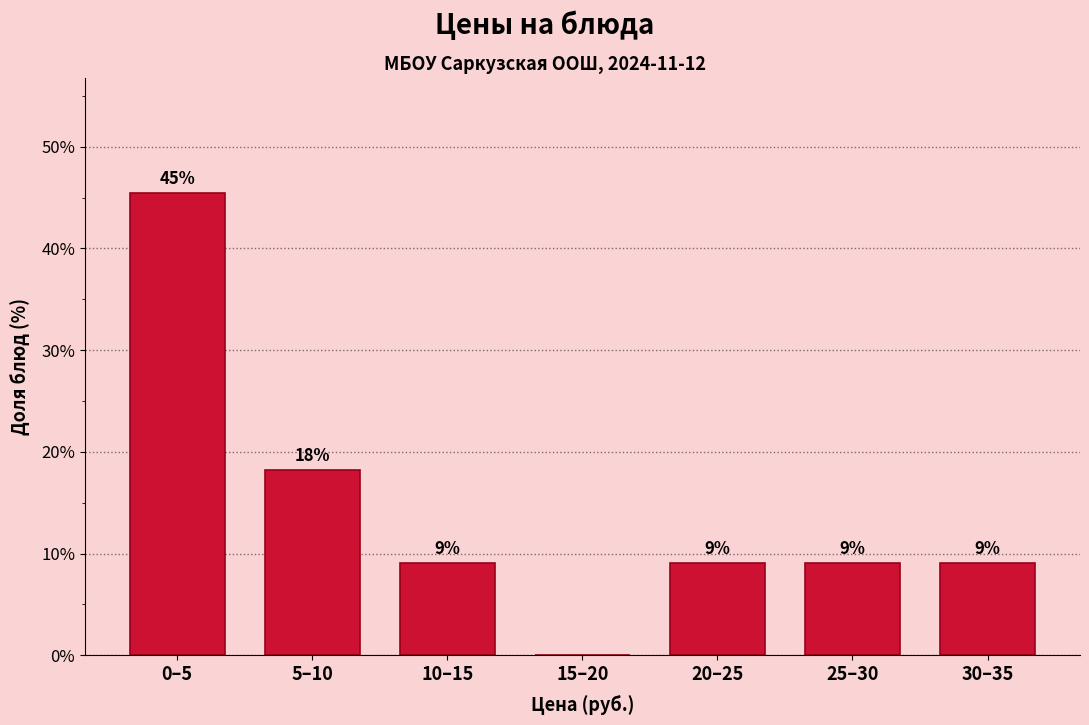

Are the bars horizontal?

No